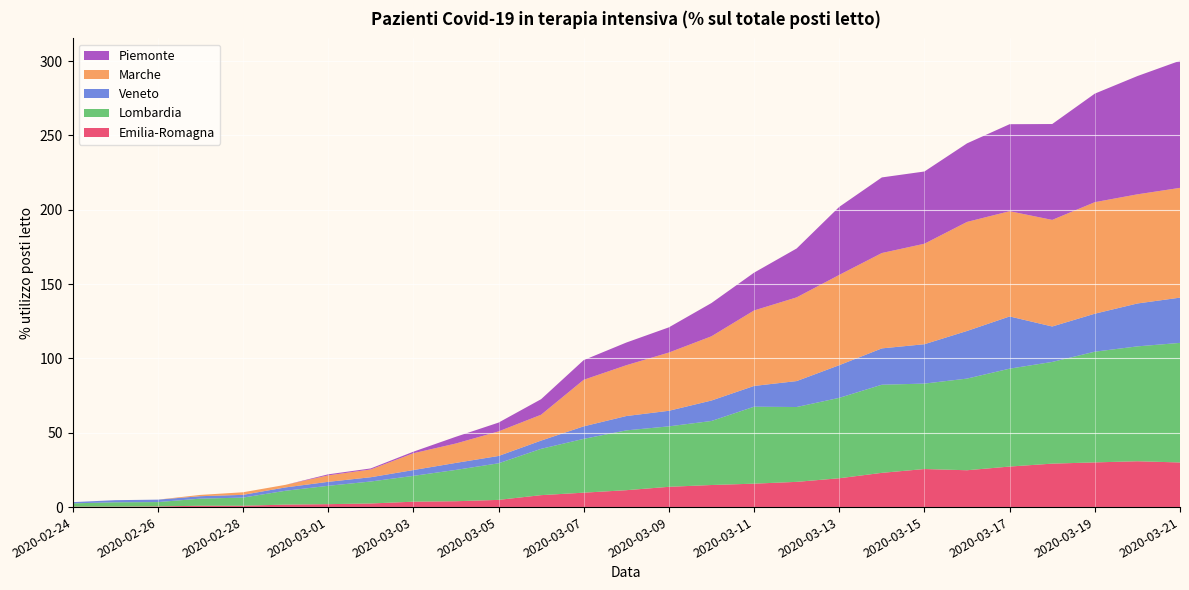

Reading right to left, extract all data points from this chart.

Emilia-Romagna: 30.0	30.8	30.1	29.2	27.3	24.8	25.6	23.0	19.4	17.0	15.8	14.8	13.6	11.4	9.7	8.0	4.8	3.9	3.6	2.4	2.0	1.7	0.9	0.9	0.5	0.3	0.3
Lombardia: 80.4	77.3	74.5	68.4	65.8	61.6	57.5	59.3	54.1	50.3	51.8	43.1	40.7	40.2	36.2	31.1	24.6	21.1	17.4	14.8	12.3	9.3	5.5	4.8	2.9	2.9	2.2
Veneto: 30.4	28.9	25.6	23.8	35.1	32.0	26.5	24.4	22.0	17.5	14.0	13.8	10.5	9.7	8.4	5.5	4.9	4.7	3.9	2.9	2.7	2.3	1.8	1.6	1.6	1.4	0.8
Marche: 73.8	73.4	75.0	71.7	70.8	73.3	67.6	64.1	60.7	56.3	50.8	43.2	39.2	34.2	31.3	17.4	16.5	13.0	11.3	5.2	4.3	1.7	1.7	0.9	0.0	0.0	0.0
Piemonte: 85.5	79.5	73.0	64.5	58.5	52.8	48.6	50.8	45.8	32.9	25.4	22.4	16.9	15.3	13.2	10.5	5.9	4.5	1.0	0.7	0.7	0.0	0.0	0.0	0.0	0.0	0.0